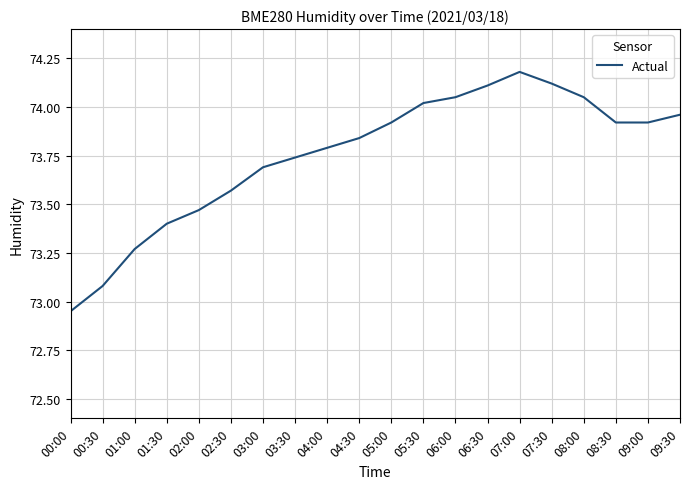

What is the change in value from 05:30 to 09:30?

-0.1